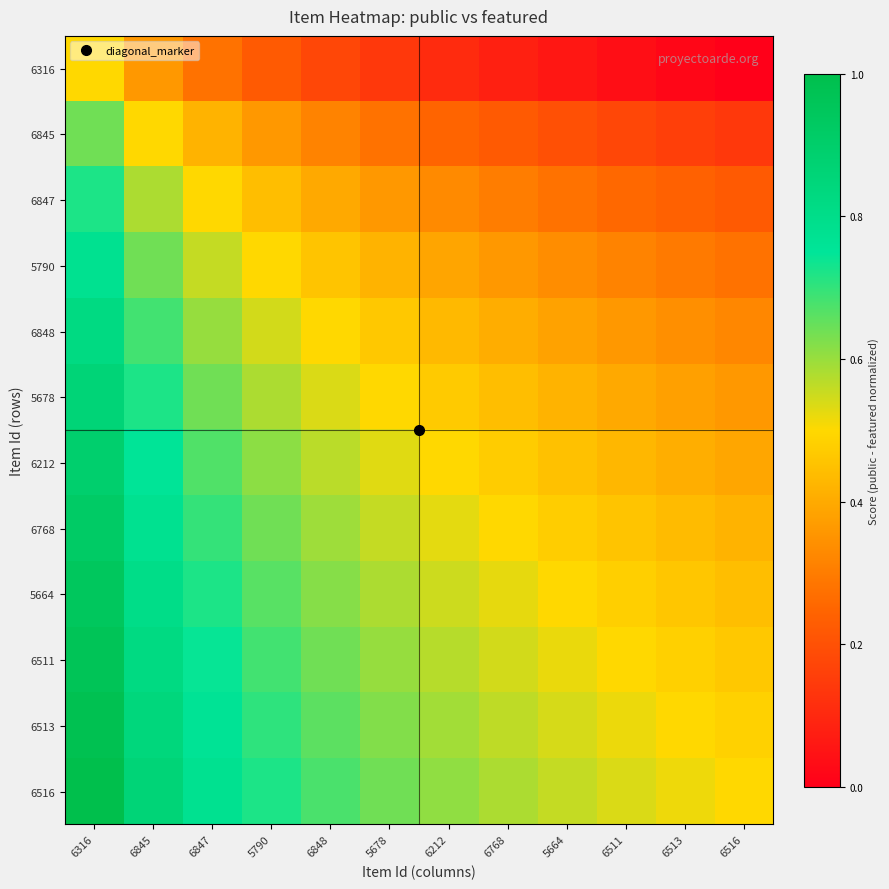

At how many categories does at least one series exceed 0?

12